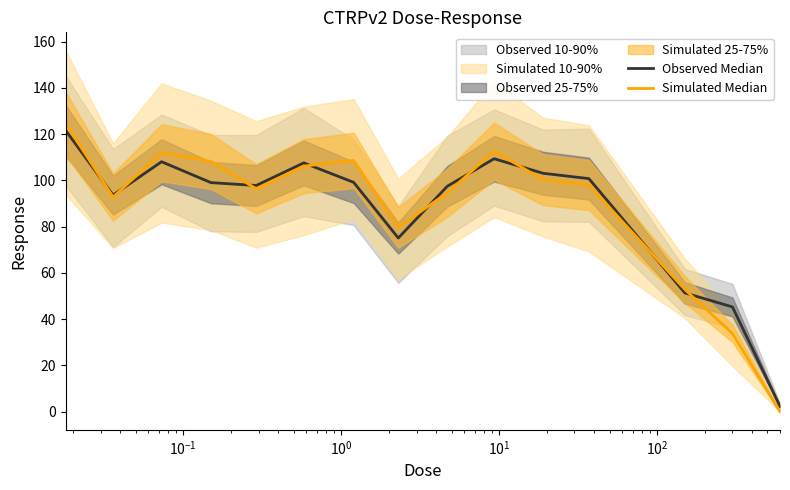

The value of Observed Median at $\mathdefault{10^{0}}$ is 99.1. True or false?

True